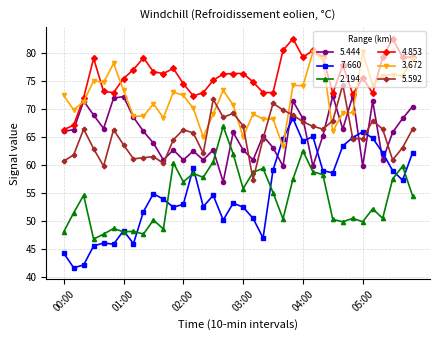

What is the smallest value displayed?

41.7